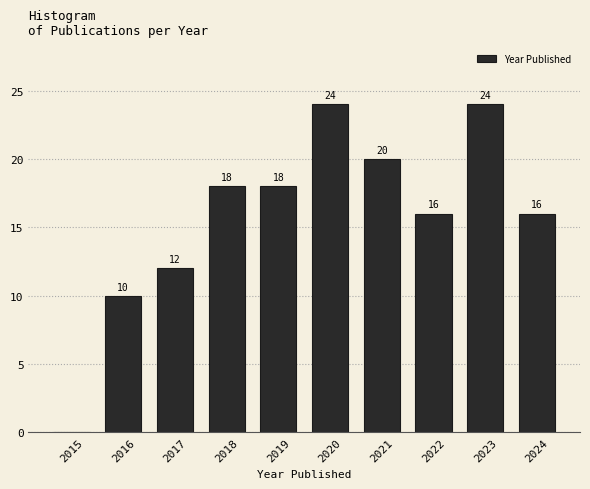

Where is the data nearest to the value 12?

2017